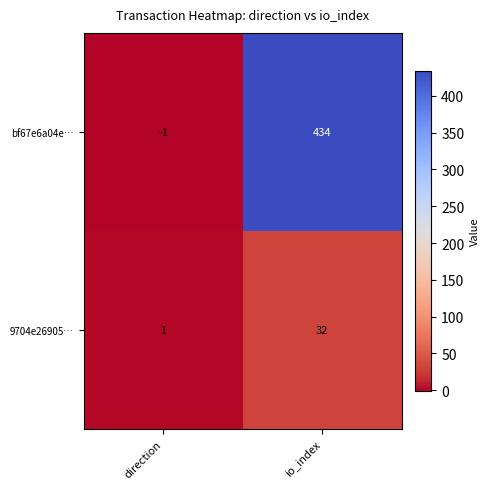

Which series has the largest total across all categories?

bf67e6a04e…